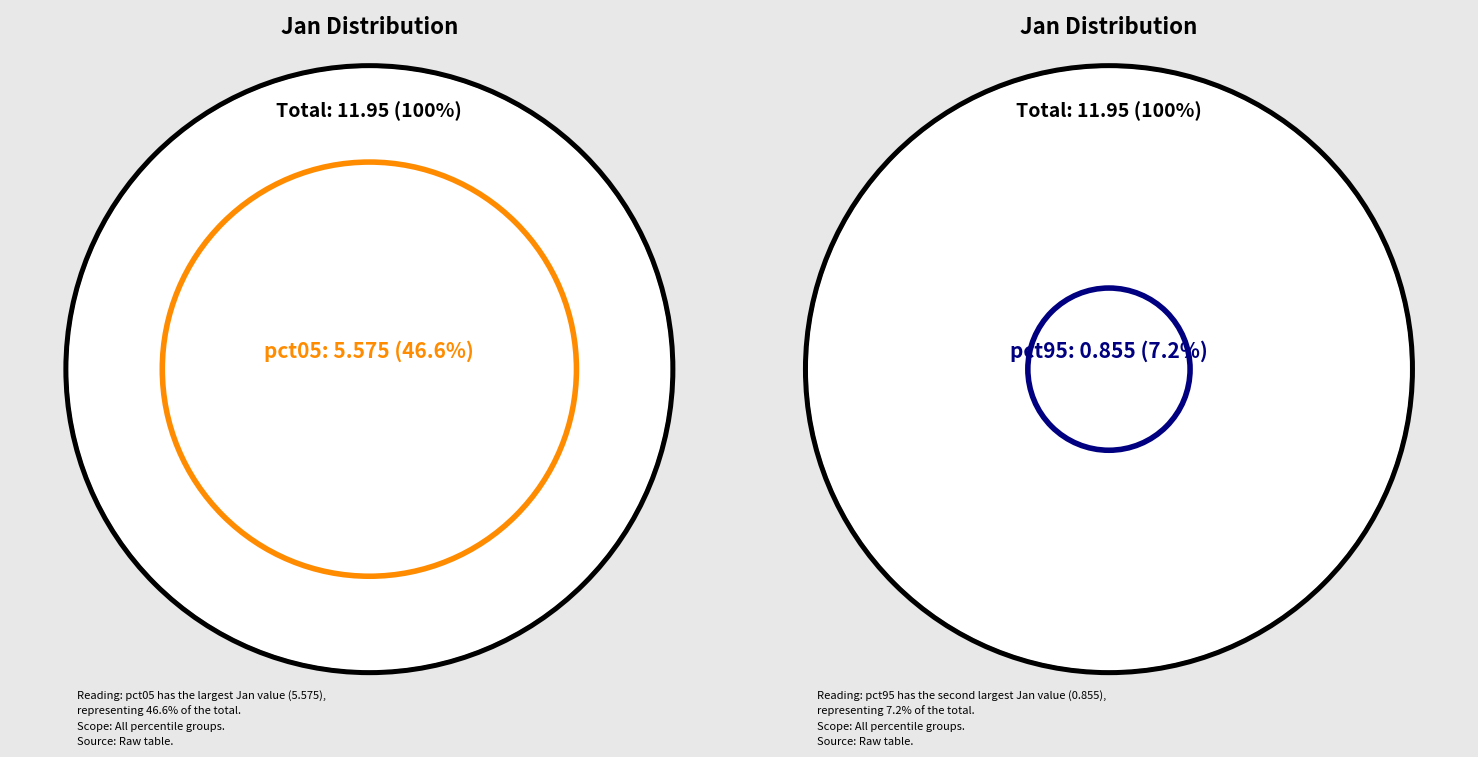

What portion of the pie excludes pct15?

93.6%